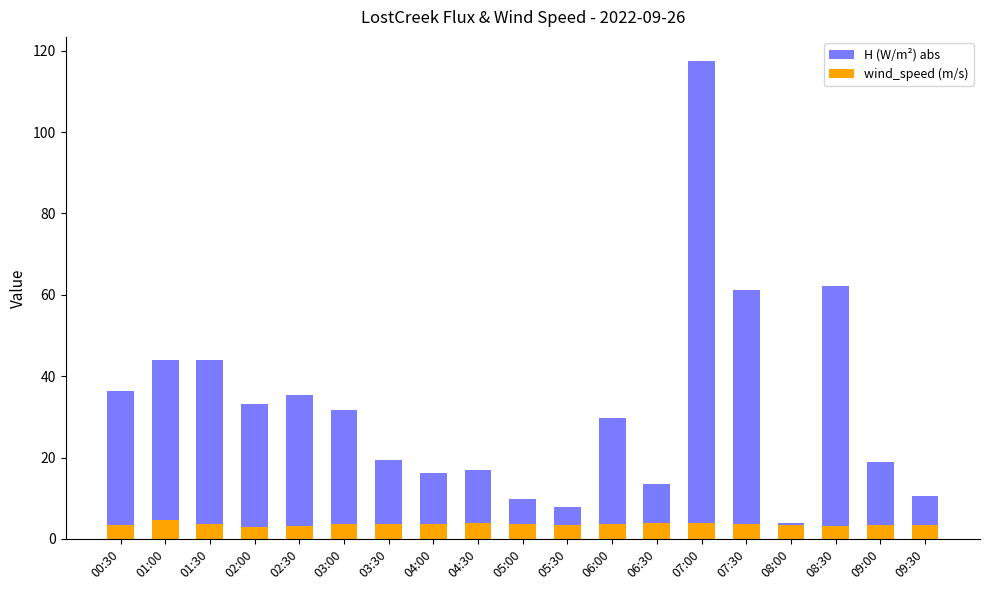

What is the total value across all series at 05:00?

9.9